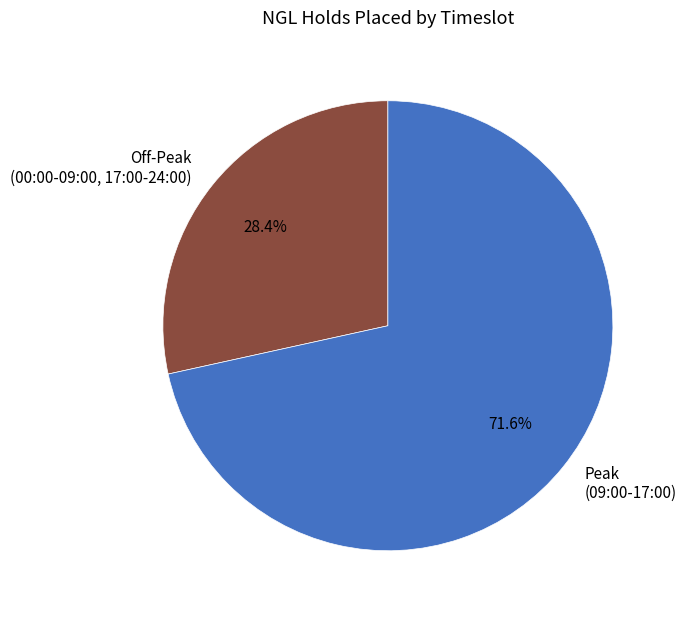

How many segments does this pie chart have?

2